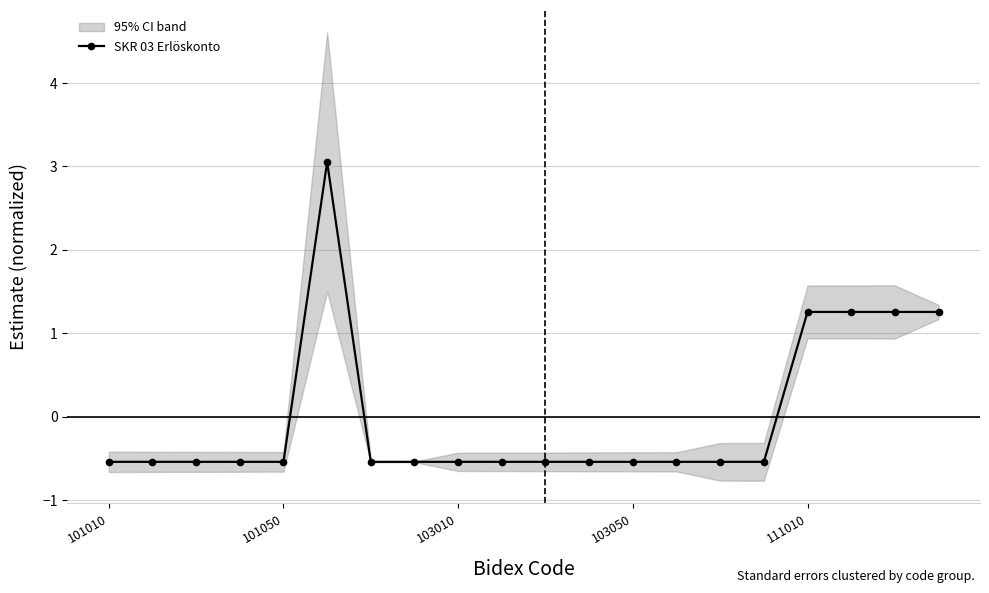

True or false: SKR 03 Erlöskonto has a value of -0.5 at 103010.

True